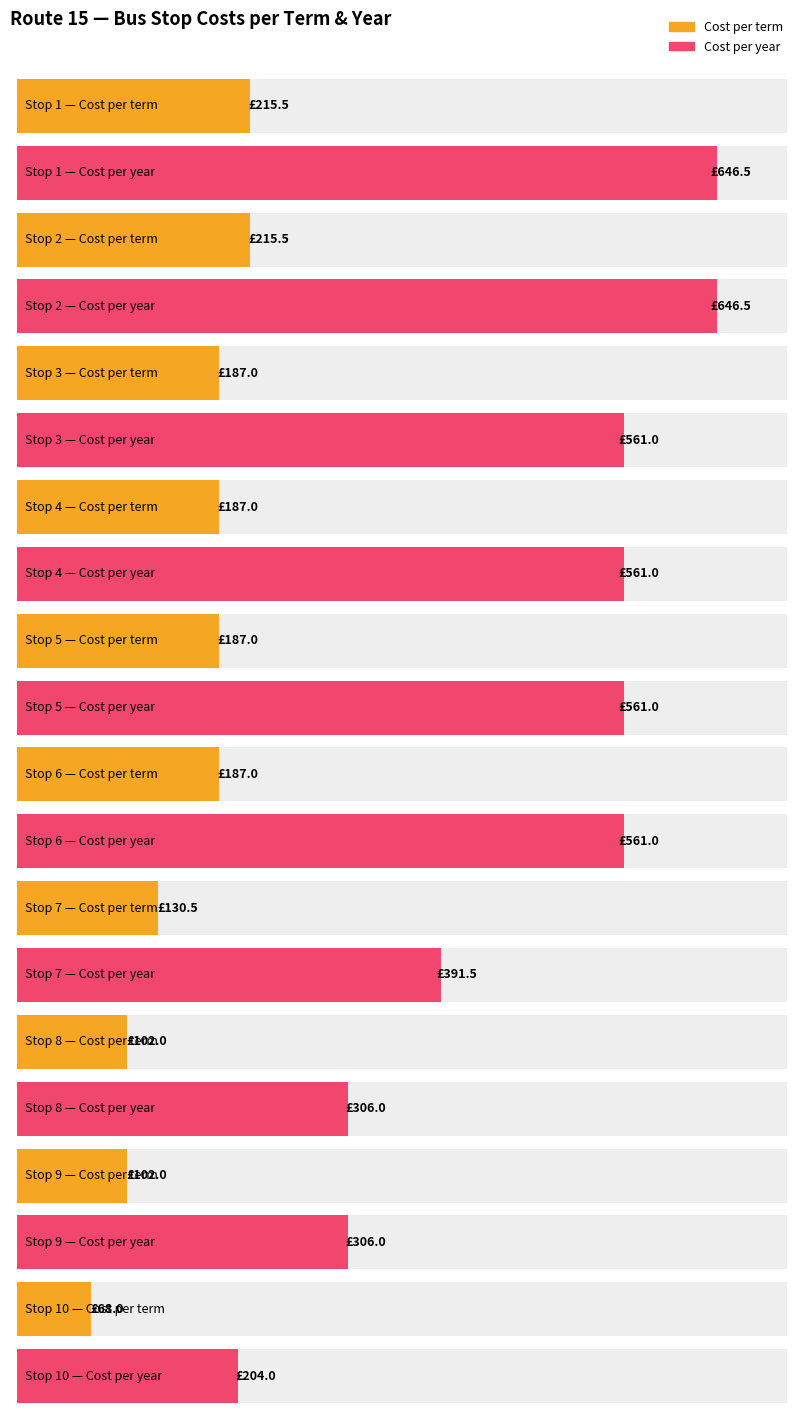

What is the value of the Cost Per year bar at the 8th from the left?

306.0